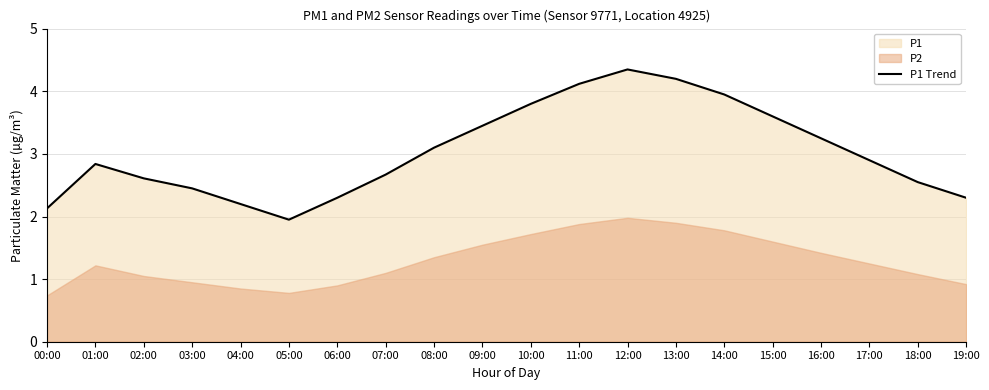

At which category does the data reach its first local peak?

01:00